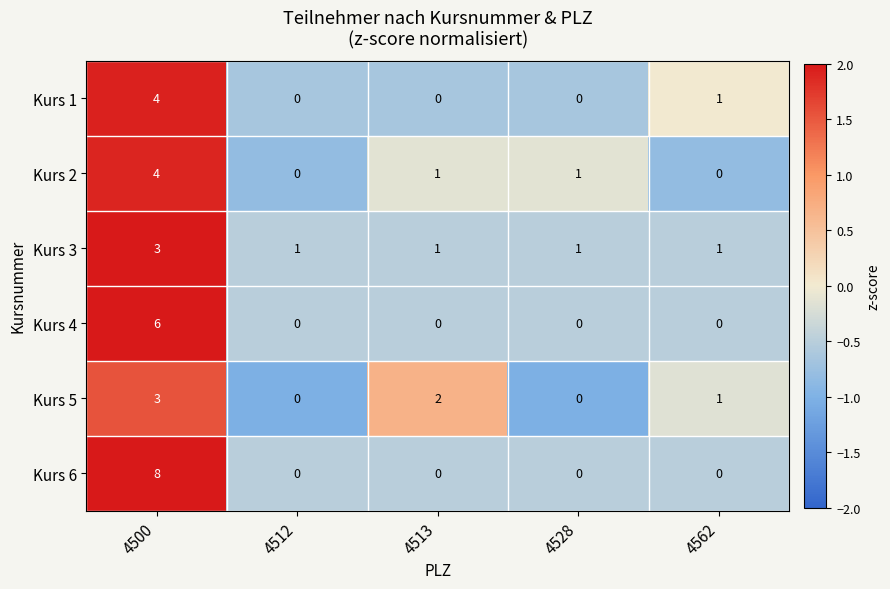

What is the total value across all series at 4562?

3